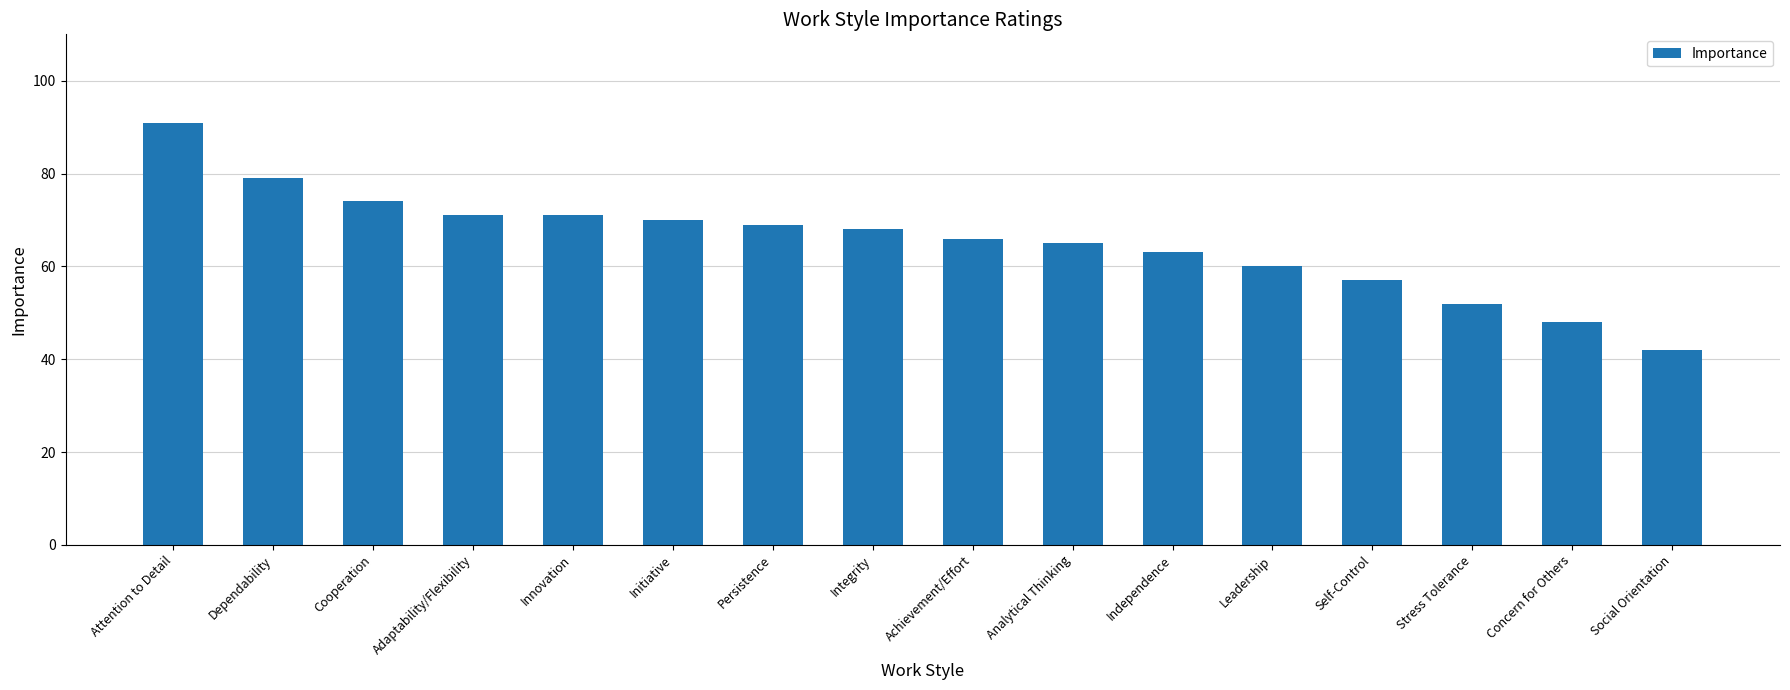

The chart shows a value of 27 at Concern for Others. True or false?

False